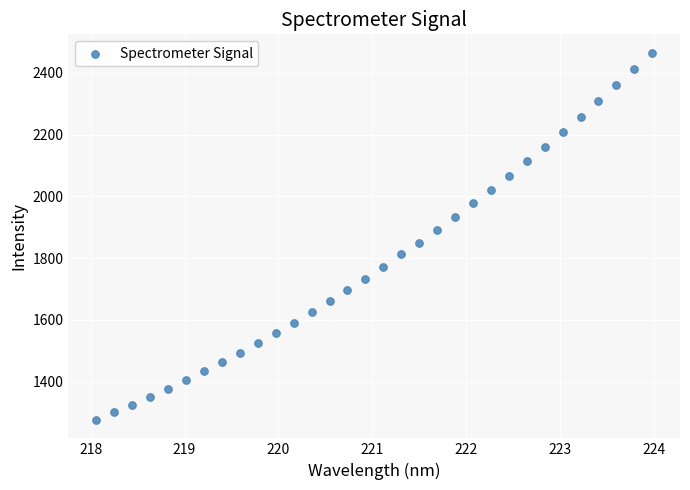

What is the range of X values (max minus min)?

5.9